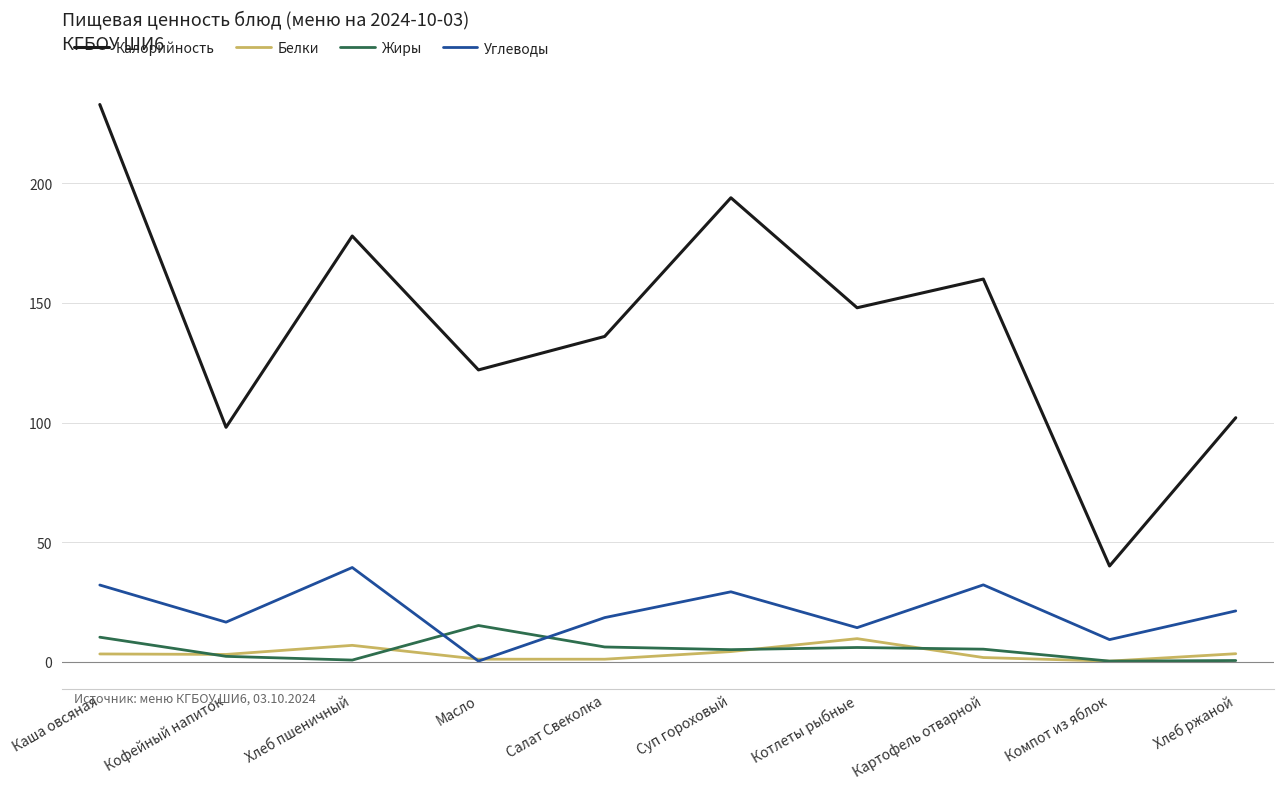

True or false: Углеводы and Калорийность cross at least once.

False